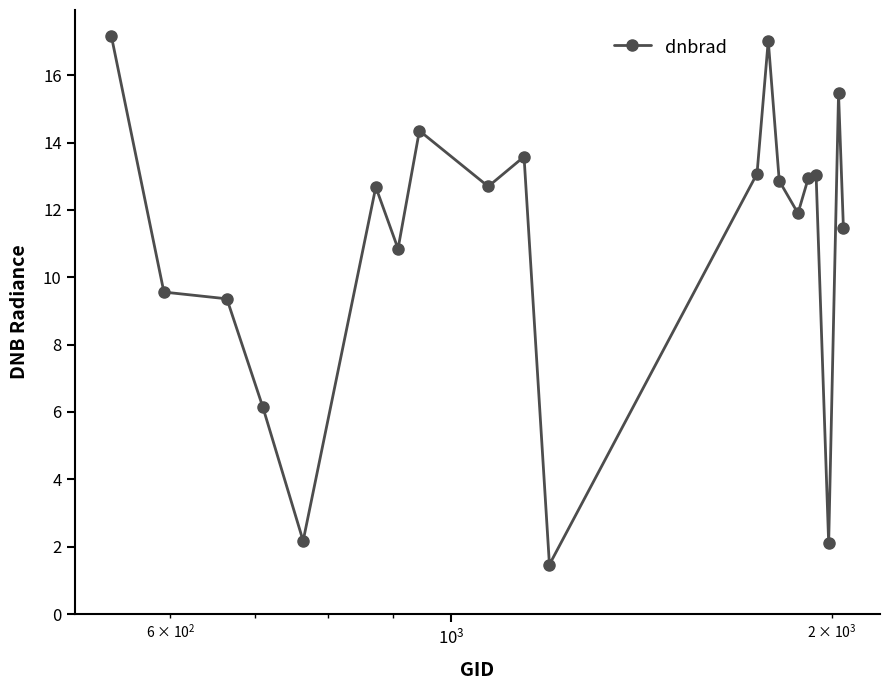

How many distinct data groups are displayed?

1